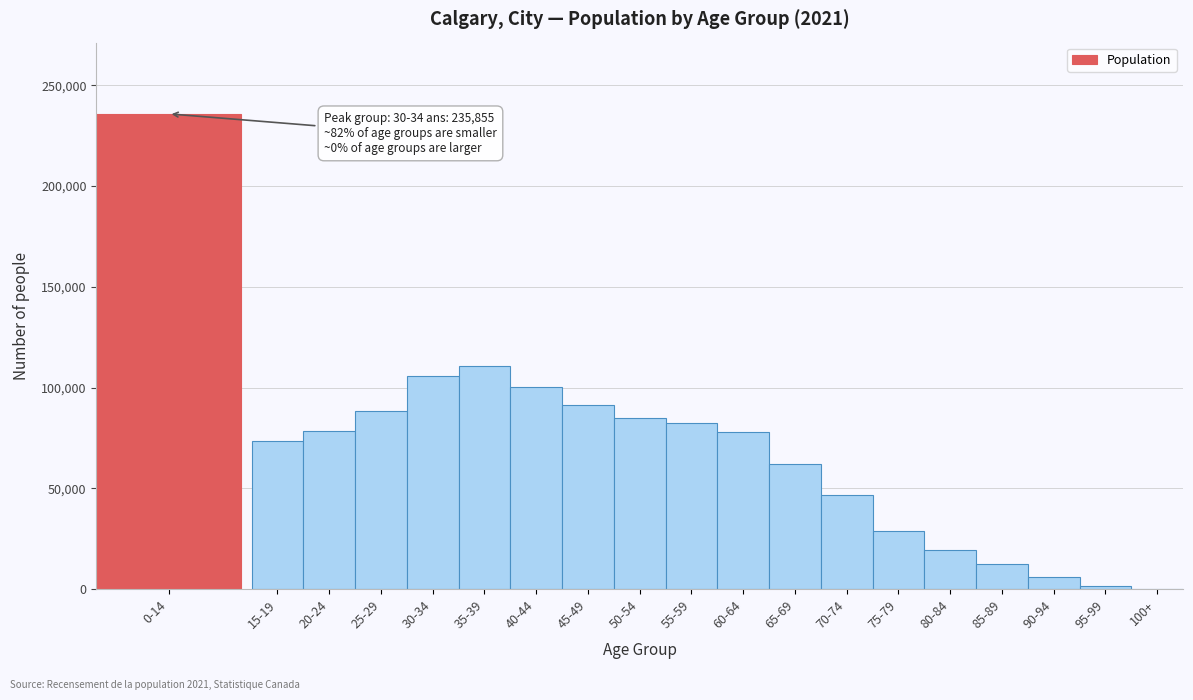

What is the change in value from 15-19 to 55-59?

+9080